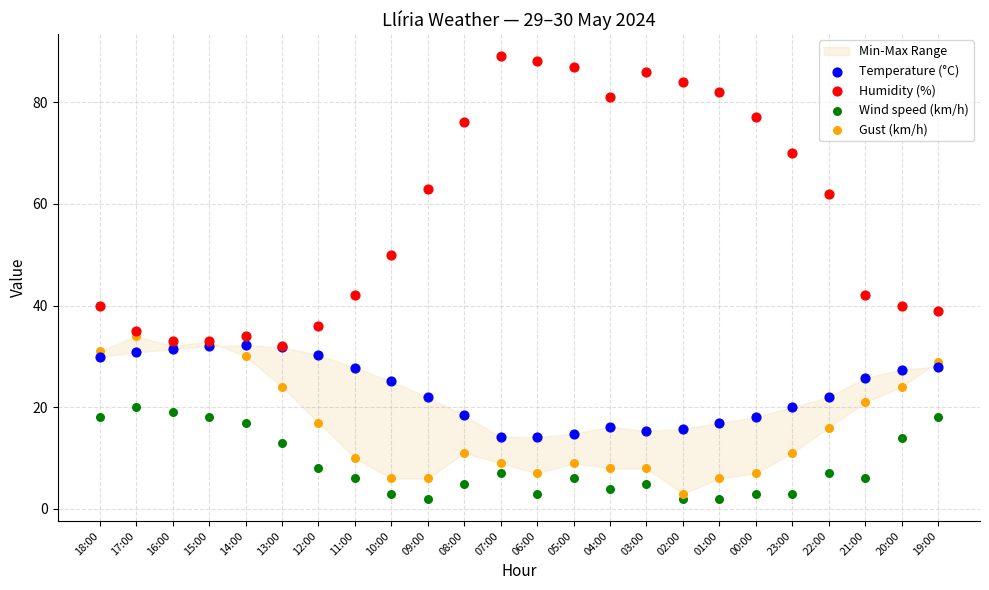

Which series reaches the minimum Y coordinate?

Wind speed (km/h)